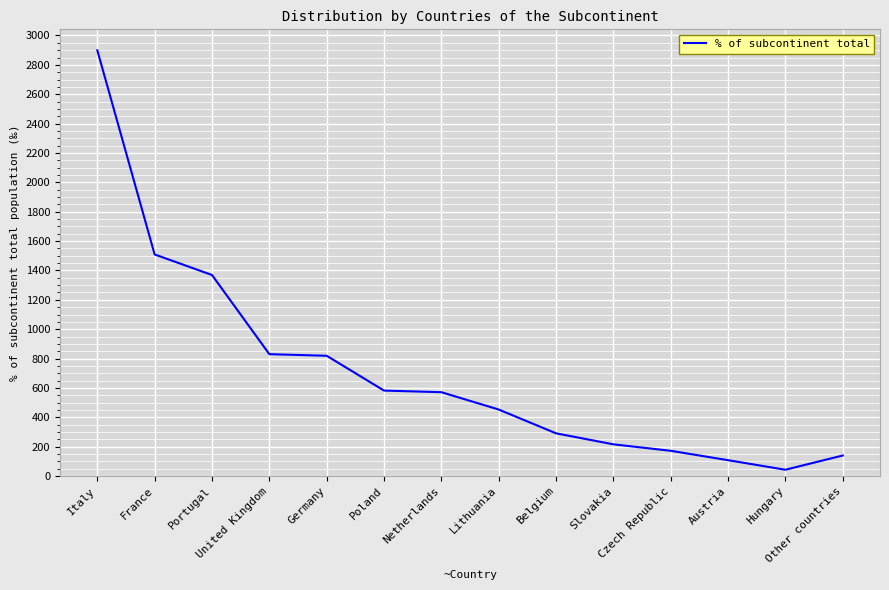

What is the maximum value shown in the chart?

2899